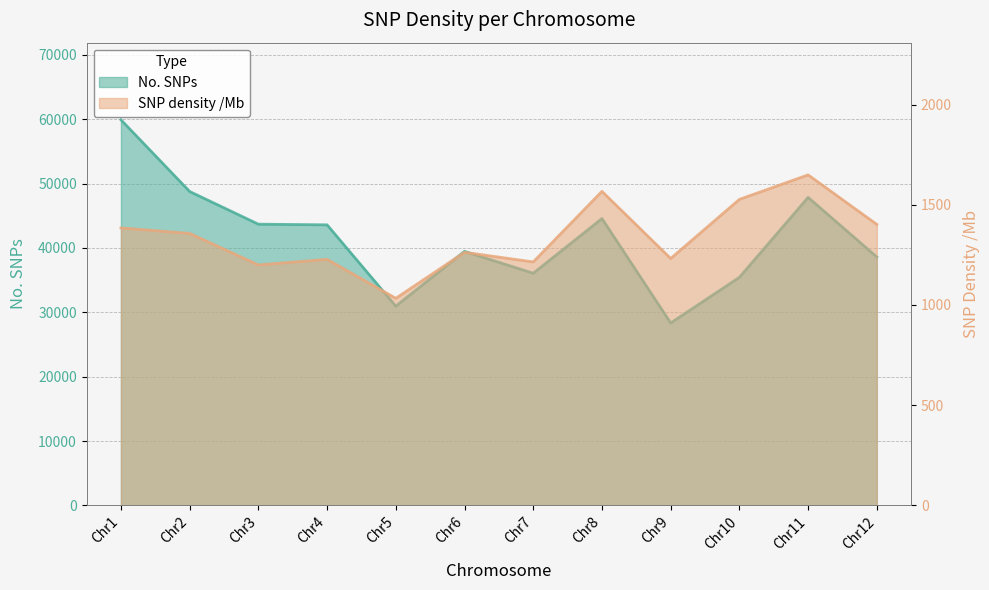

What is the average value of the No. SNPs series?

41435.9